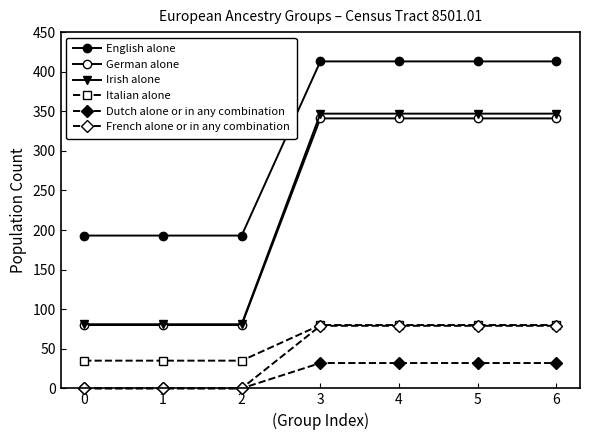

What is the average value of the German alone series?

229